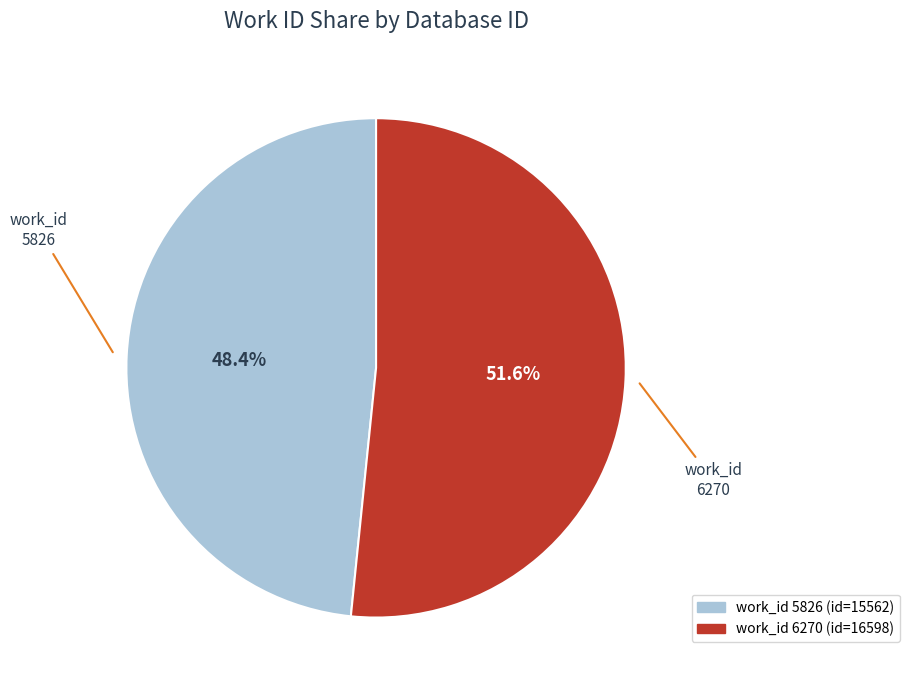

Is there any slice that represents more than half of the pie?

Yes